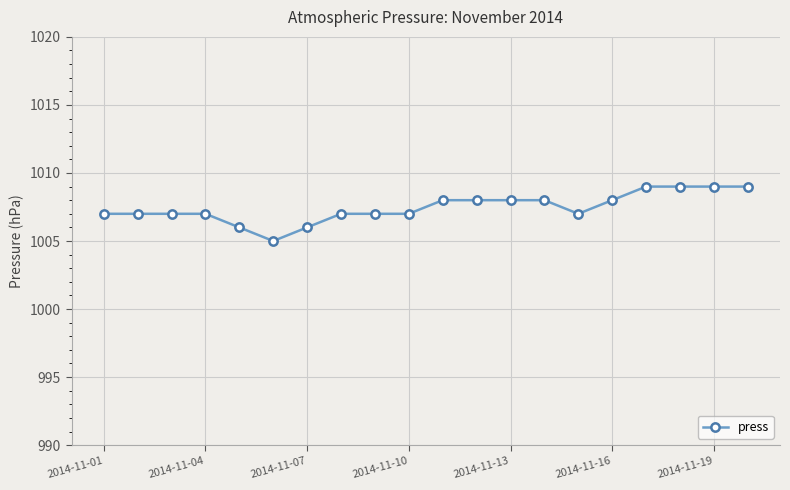

What is the sum of all values?

20149